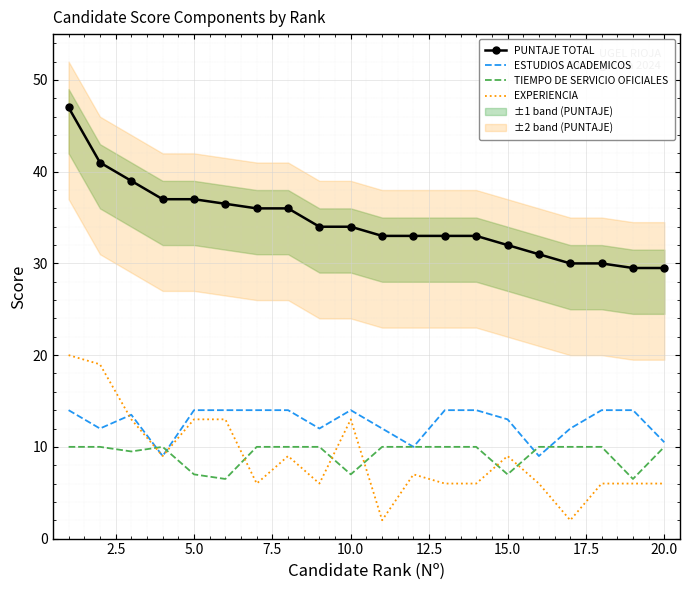

Is it true that EXPERIENCIA equals 9.0 at 15.0?

True